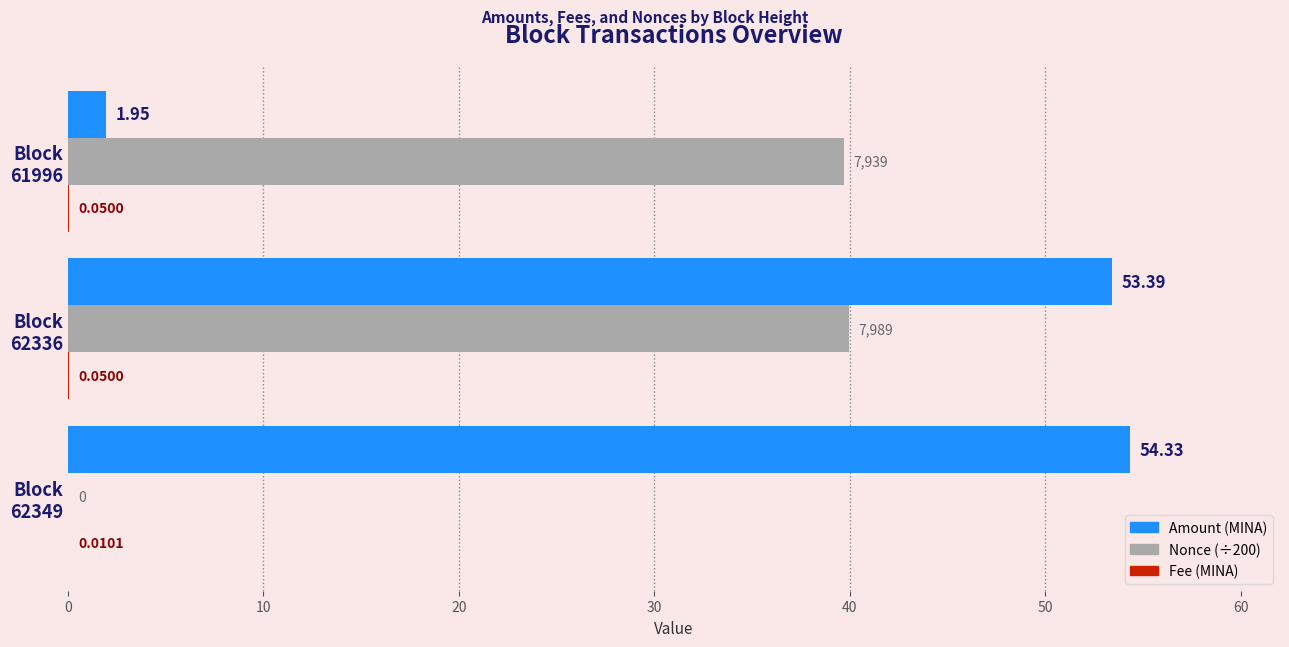

Count the number of categories in the chart.

3